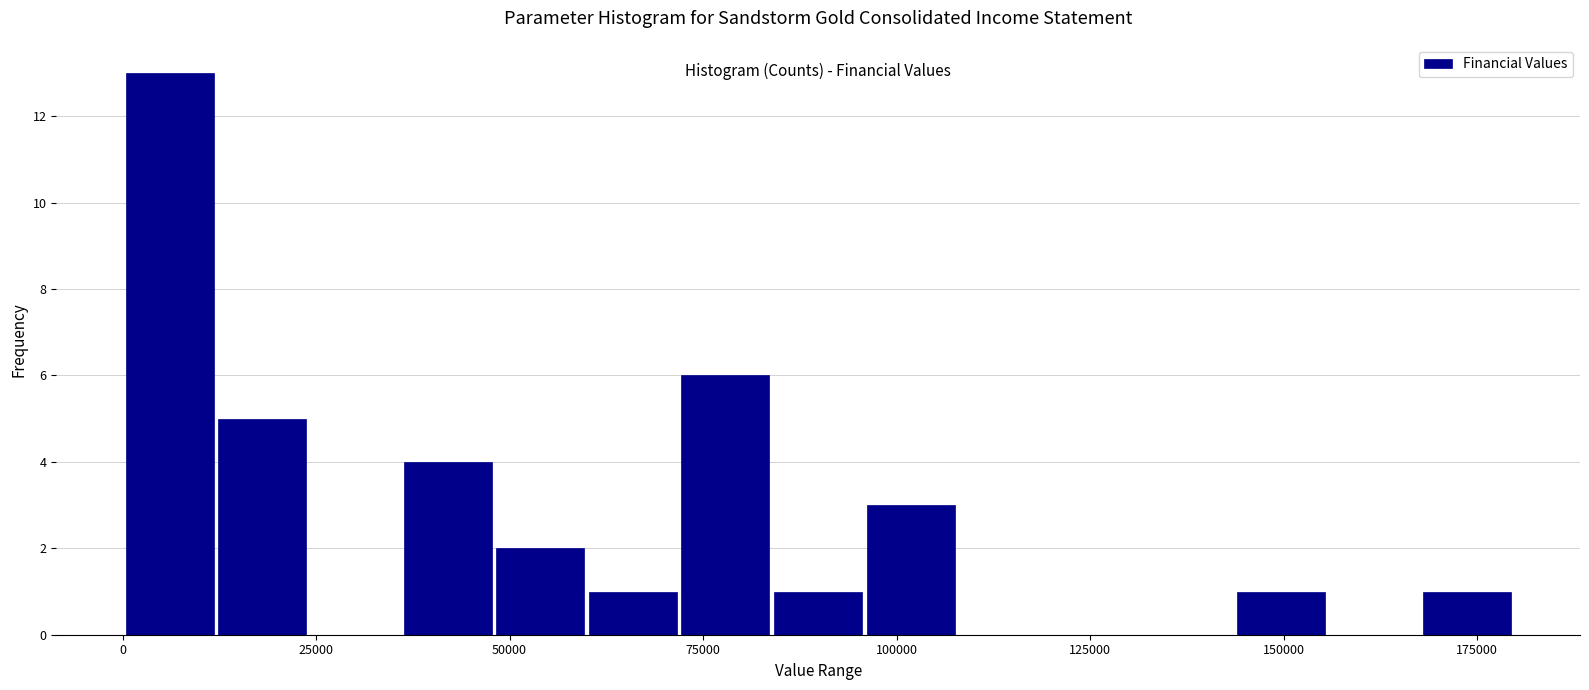

Read against the x-axis, roughly where is the centre of the tallest bar?

5000